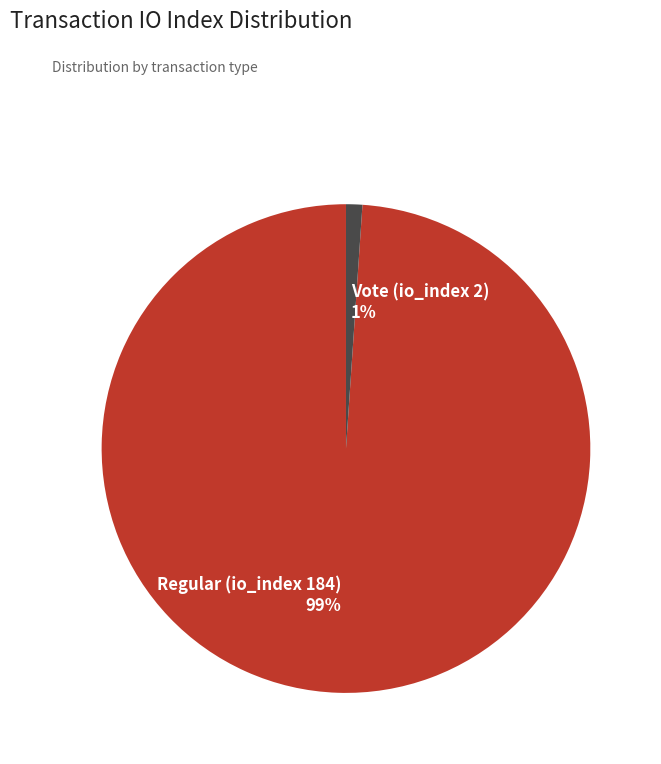

To the nearest percent, what is the average slice percentage?

50%